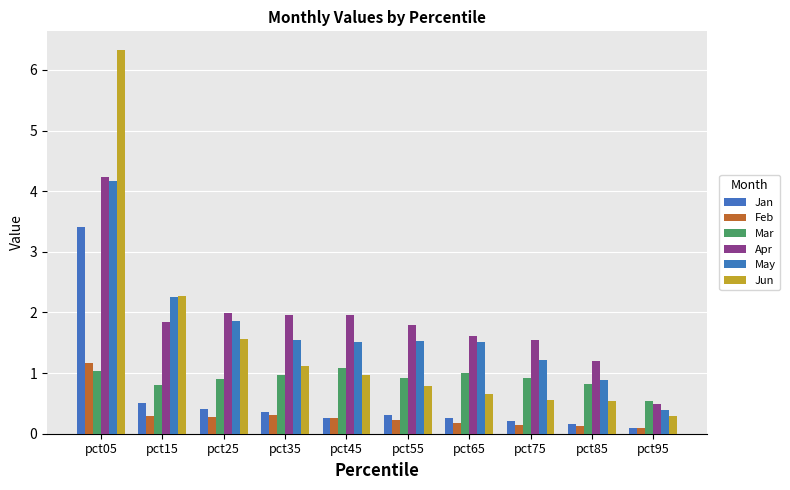

The Feb series shows 0.3 at pct35. True or false?

True